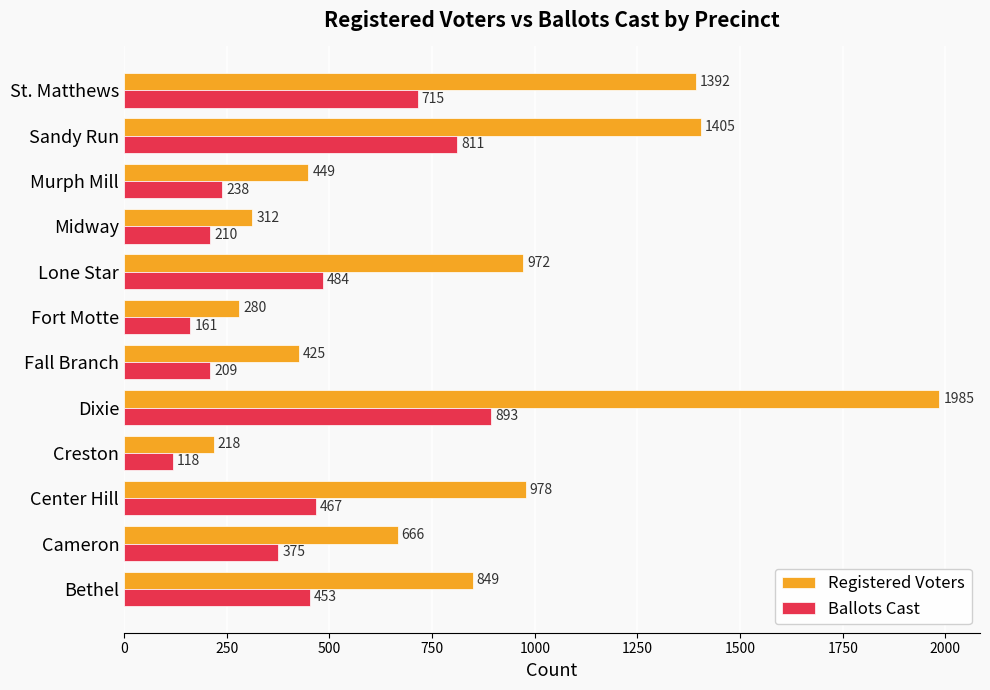

What is the maximum value shown in the chart?

1985